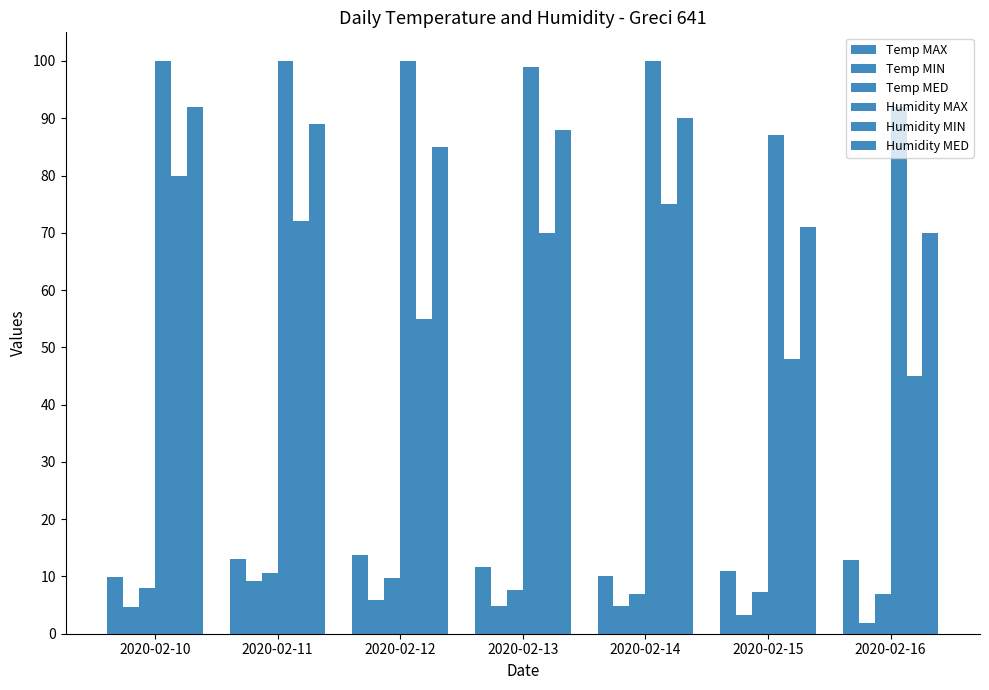

Which series has the largest range (max minus min)?

Humidity MIN